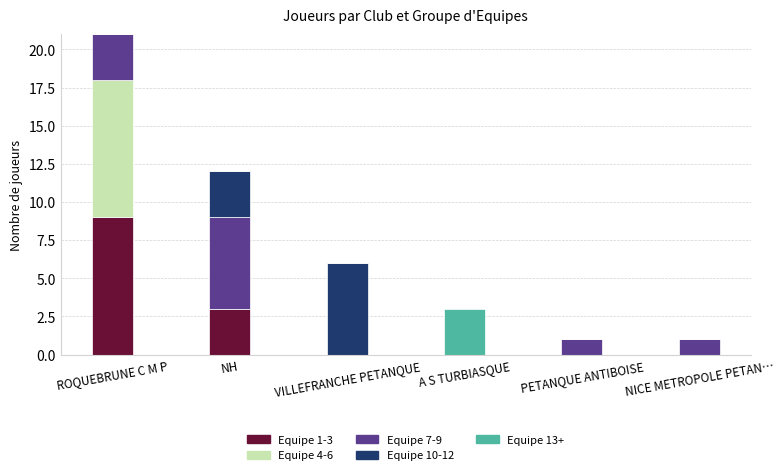

What is the total value across all series at ROQUEBRUNE C M P?

21